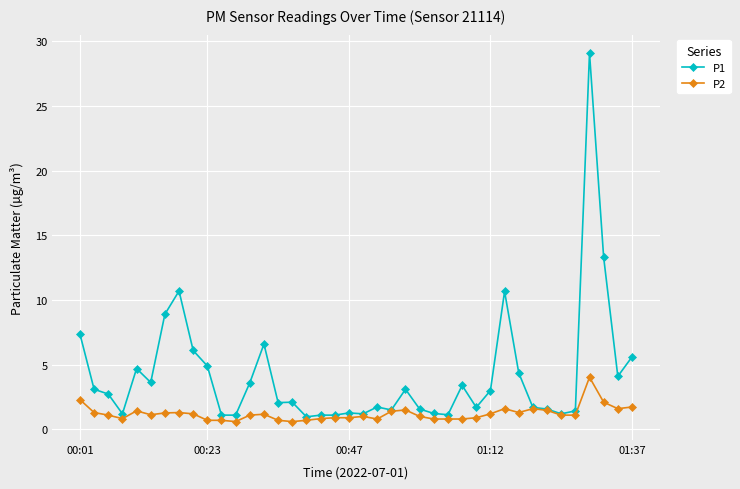

Which series has the widest spread of values?

P1